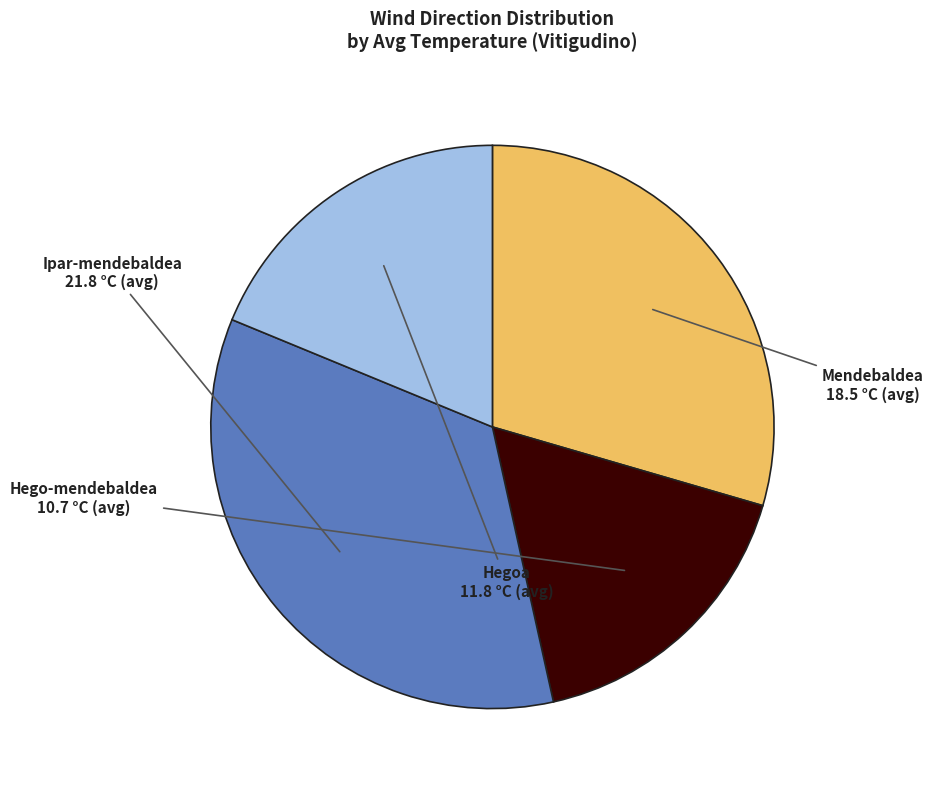

Is it true that Ipar-mendebaldea is 22% of the pie?

False